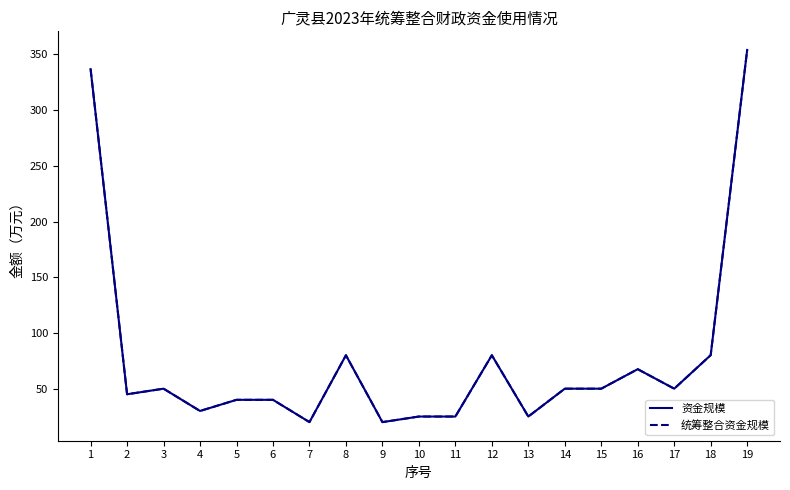

Reading right to left, what are all the values shown in this chart?

资金规模: 19=354.0	18=80.1	17=50.0	16=67.5	15=50.0	14=50.0	13=25.0	12=80.0	11=25.0	10=25.0	9=20.0	8=80.0	7=20.0	6=40.0	5=40.0	4=30.0	3=50.0	2=45.0	1=336.8
统筹整合资金规模: 19=354.0	18=80.1	17=50.0	16=67.5	15=50.0	14=50.0	13=25.0	12=80.0	11=25.0	10=25.0	9=20.0	8=80.0	7=20.0	6=40.0	5=40.0	4=30.0	3=50.0	2=45.0	1=336.8